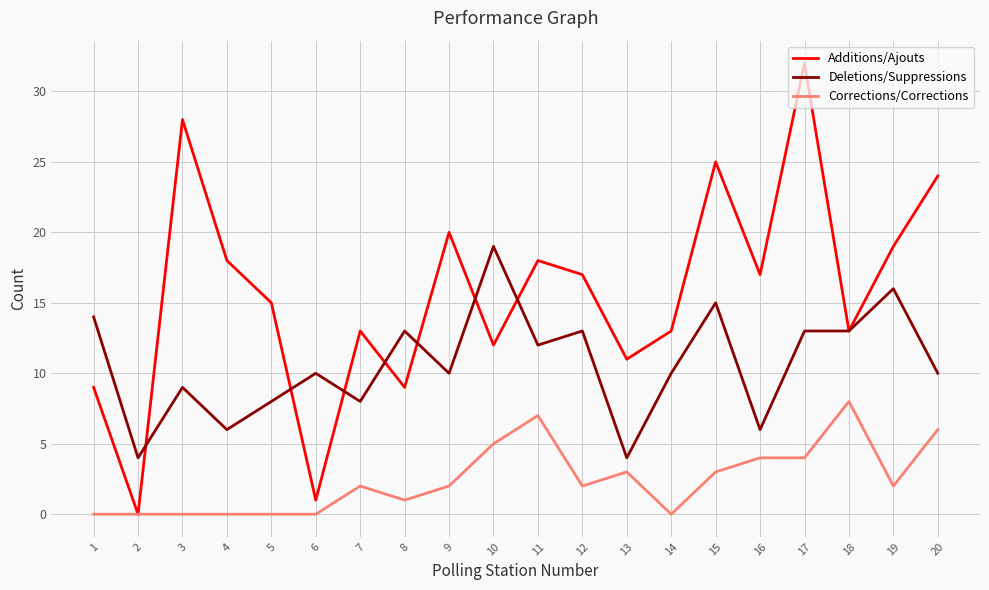

List the series in order of their overall mean, lowest first.

Corrections/Corrections, Deletions/Suppressions, Additions/Ajouts